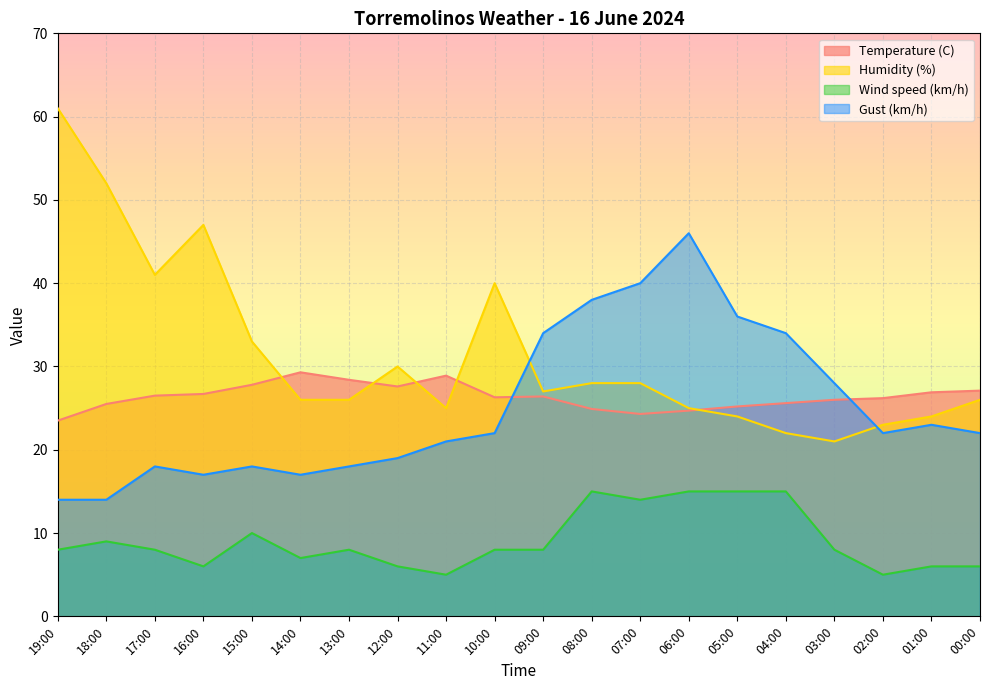

List the labels in order of Gust (km/h) value, largest first.

06:00, 07:00, 08:00, 05:00, 09:00, 04:00, 03:00, 01:00, 10:00, 02:00, 00:00, 11:00, 12:00, 17:00, 15:00, 13:00, 16:00, 14:00, 19:00, 18:00